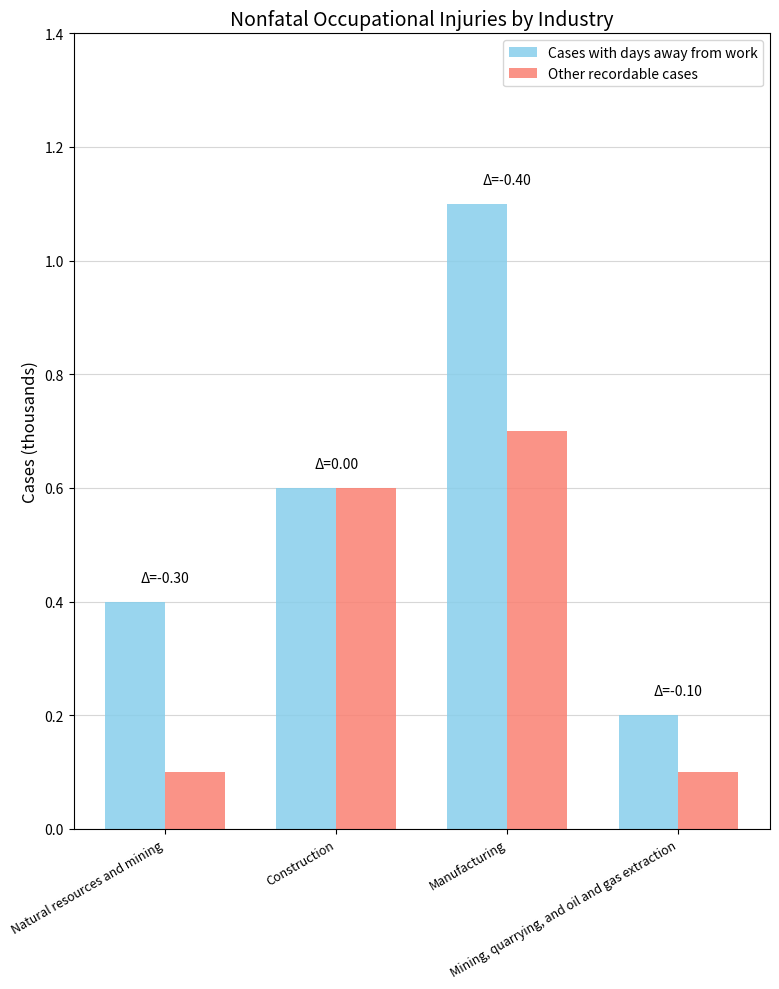

How many data points does each series have?

4